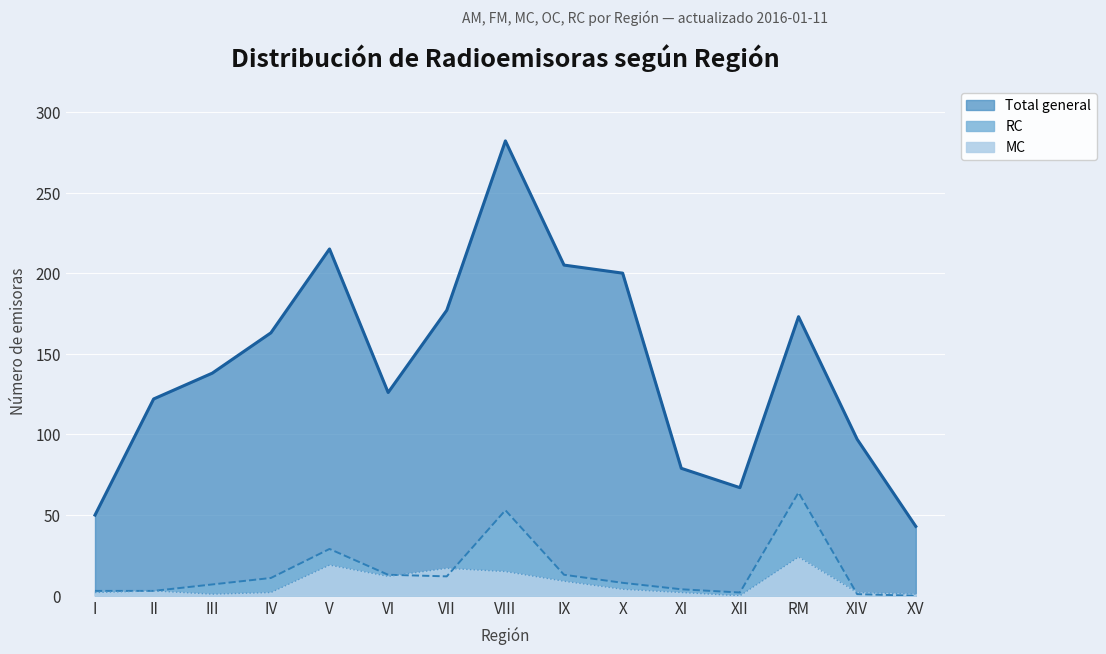

True or false: RC and MC intersect in this chart.

True